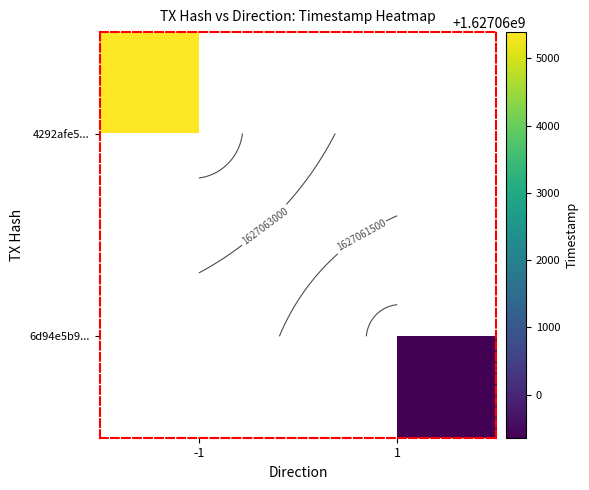

True or false: 4292afe5... has a value of 1627065389.0 at -1.

True